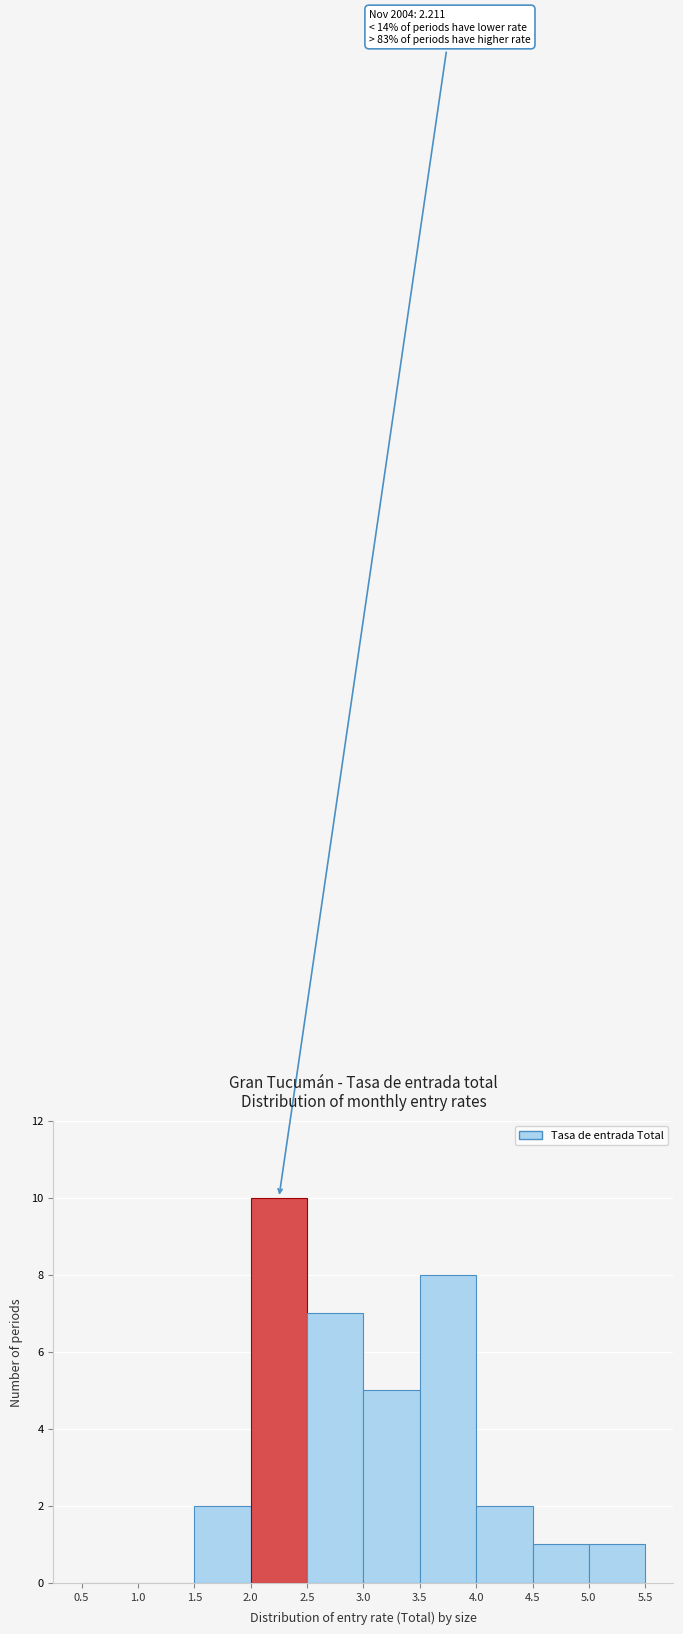

Over which range of the x-axis is the bar tallest?

2.0 to 2.5